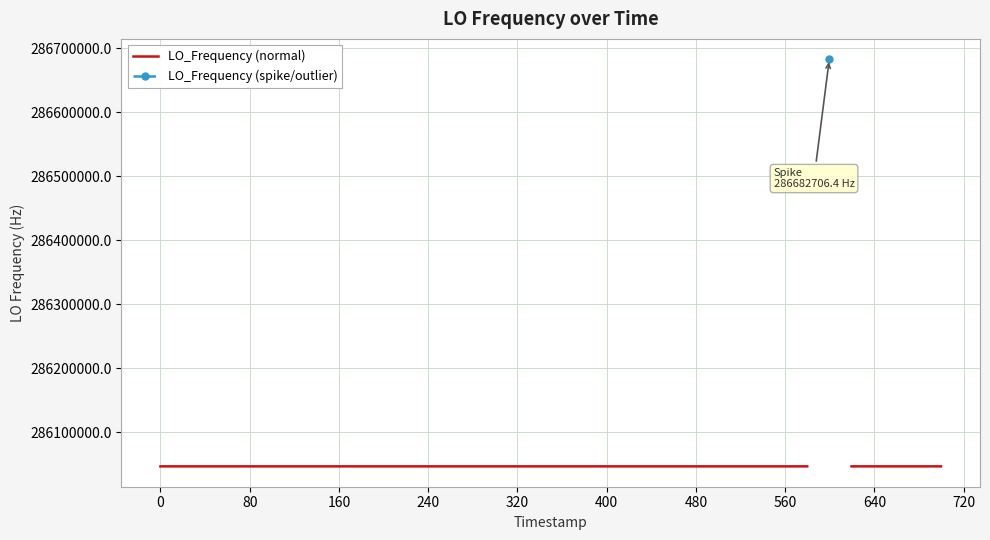

True or false: LO_Frequency (spike/outlier) and LO_Frequency (normal) intersect in this chart.

False